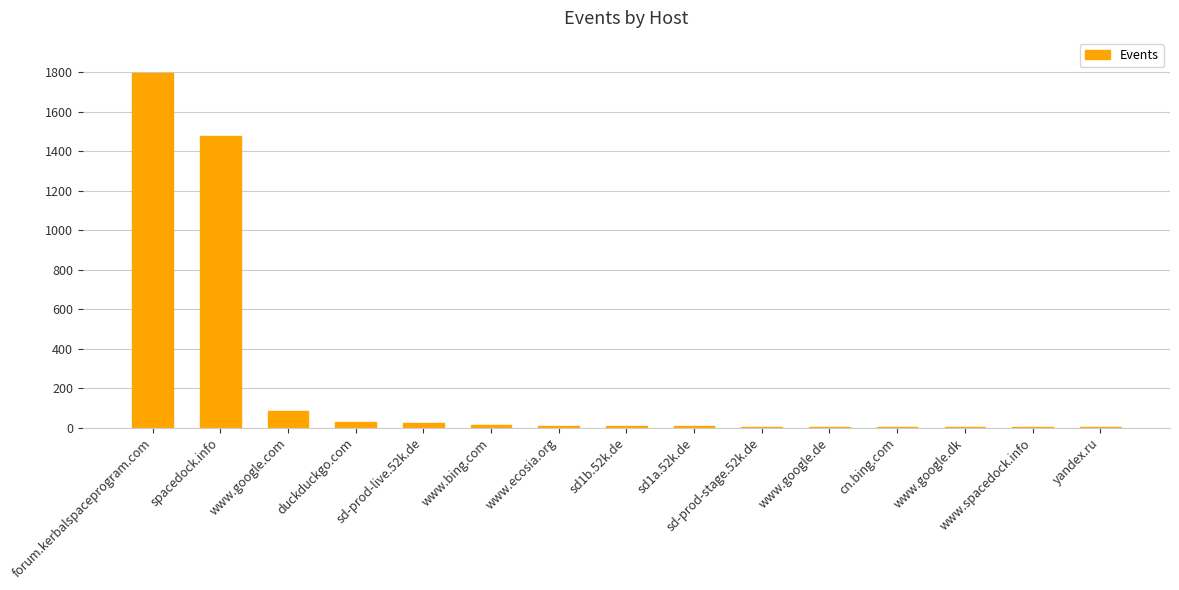

True or false: the data shows 2011 at spacedock.info.

False